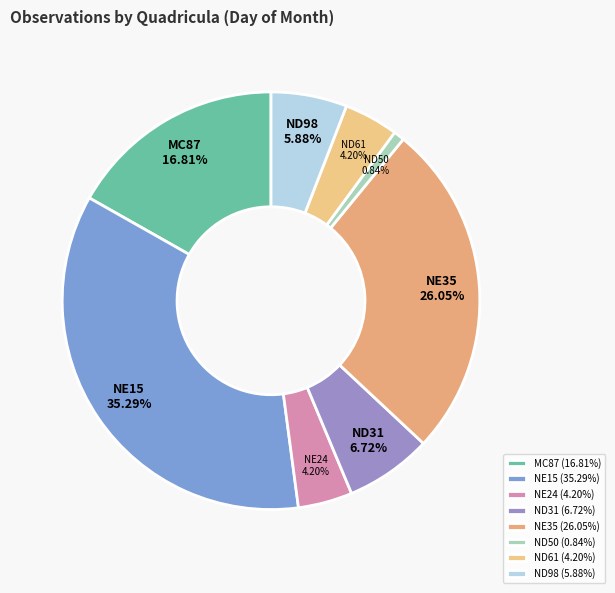

Which category has the smallest portion of the pie?

ND50